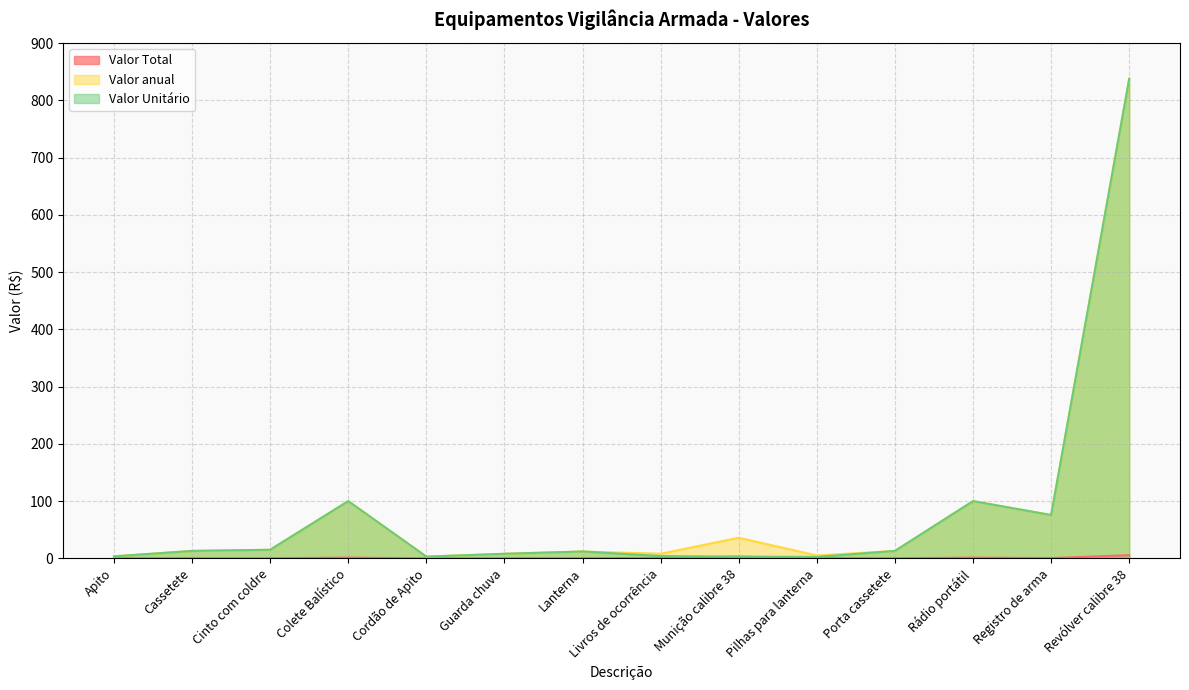

How many values in the Valor anual series exceed 13?

6